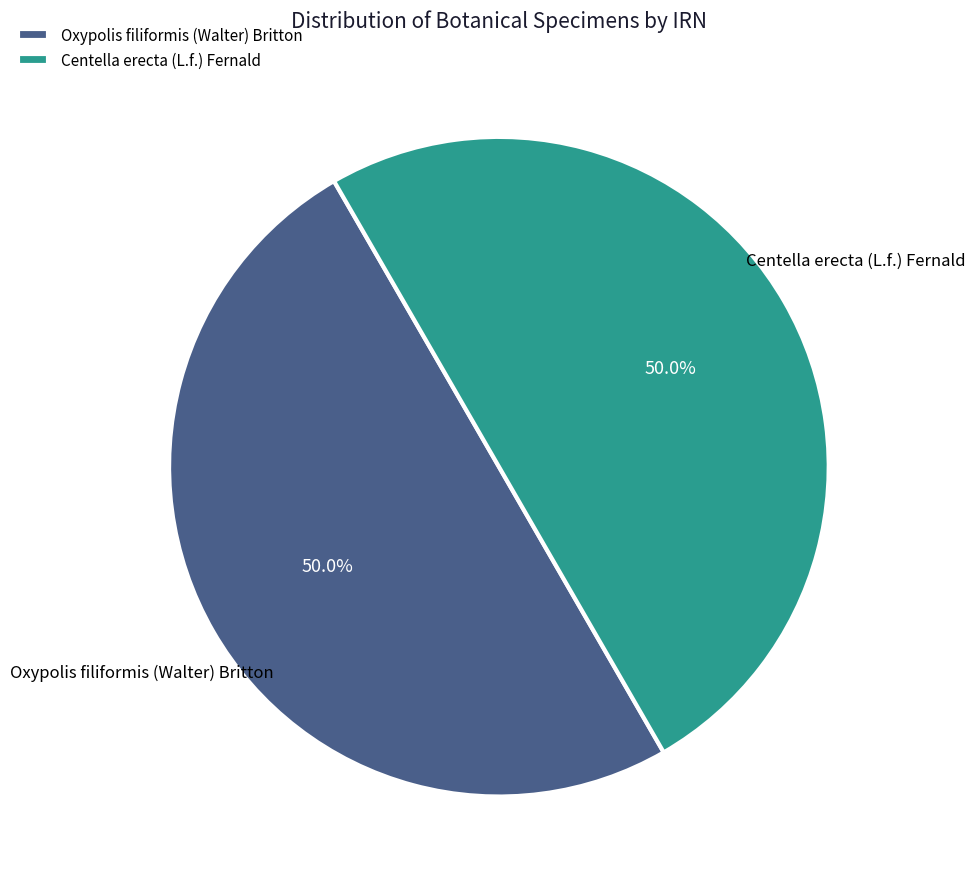

To the nearest percent, what is the combined percentage of Centella erecta (L.f.) Fernald and Oxypolis filiformis (Walter) Britton?

100%